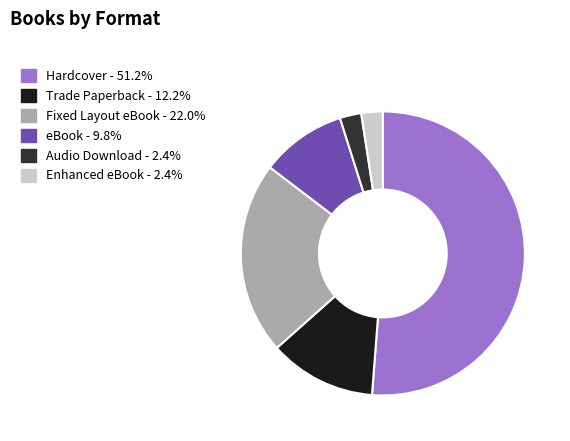

Which category has the biggest portion of the pie?

Hardcover